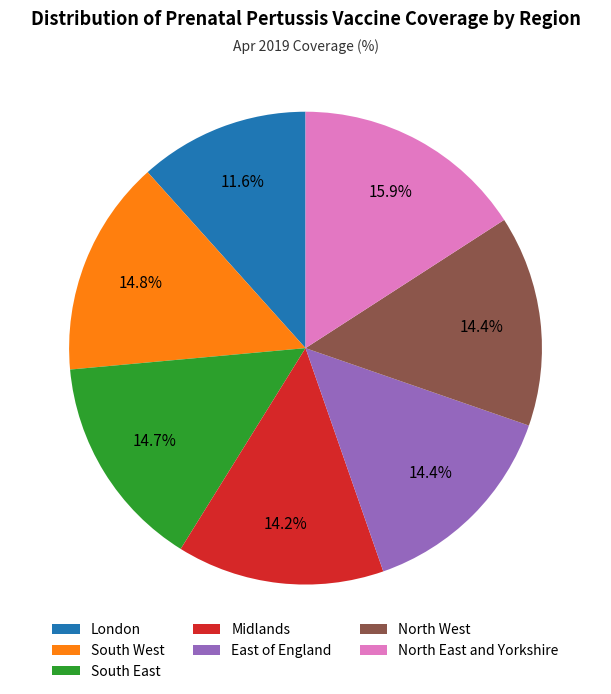

What percentage is NOT represented by North West?

85.6%